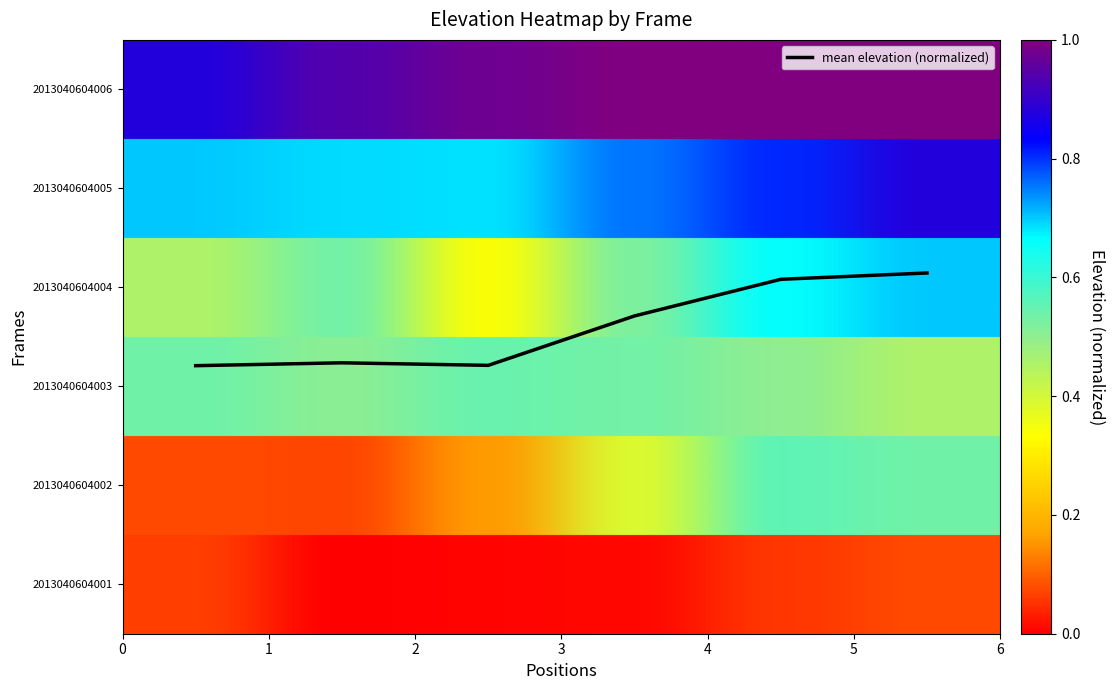

Does the chart display data point markers on the line(s)?

No